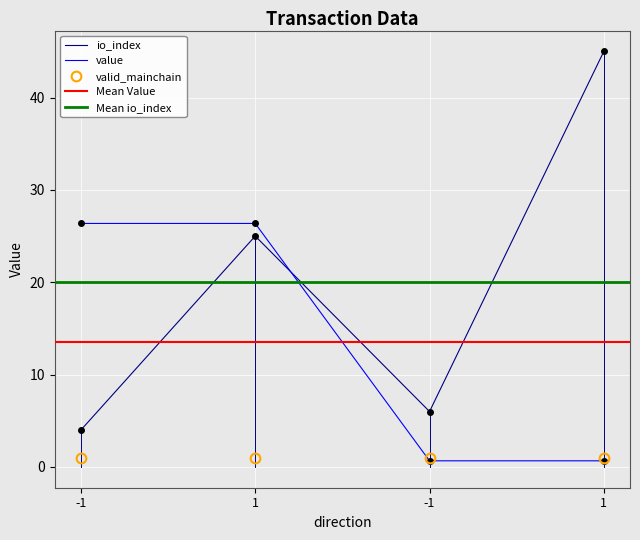

What is the average value of the value series?

13.5